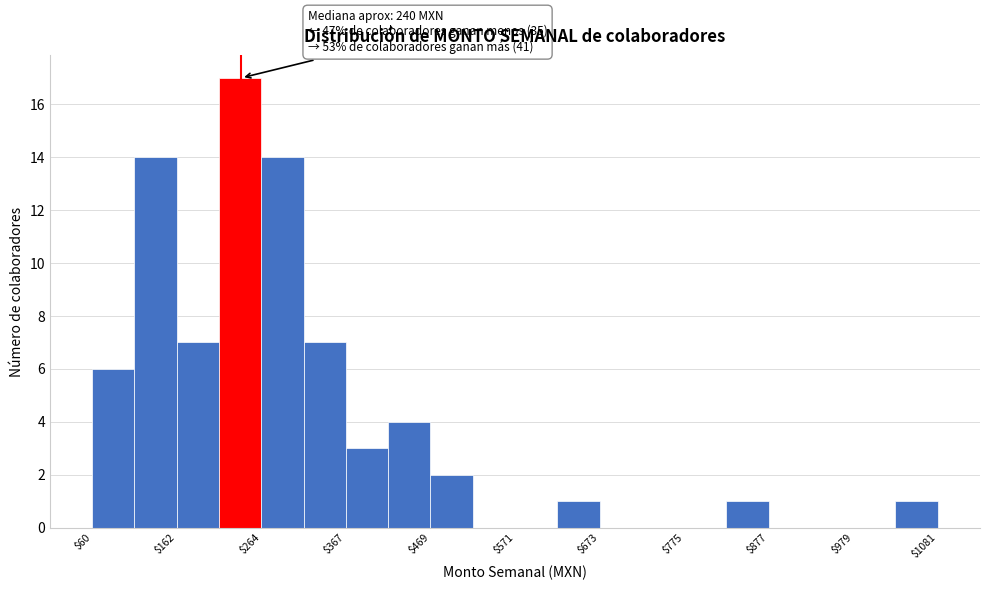

Read against the x-axis, roughly where is the centre of the tallest bar?

240